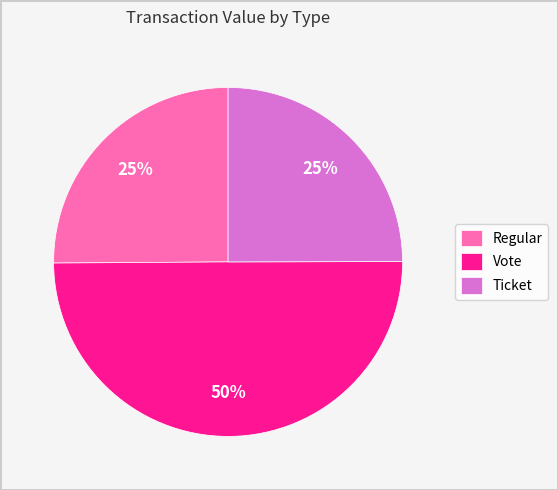

Is the sum of Vote and Ticket greater than half?

Yes